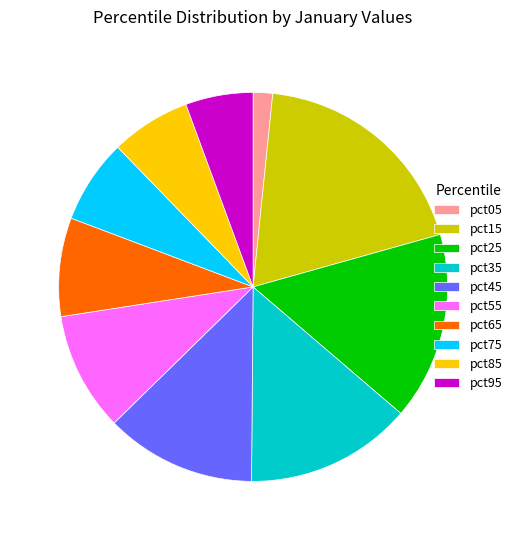

Do pct65 and pct85 together represent more than half of the pie?

No